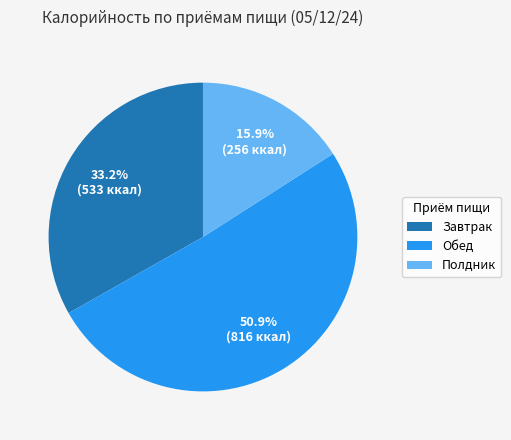

Between Завтрак and Обед, which is larger?

Обед